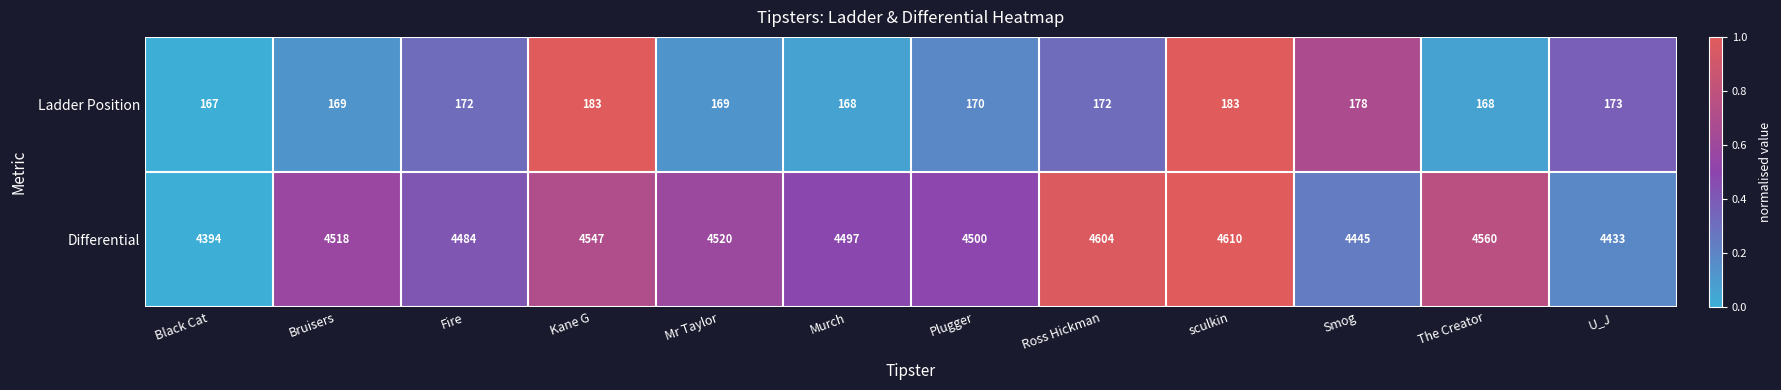

Reading left to right, extract all data points from this chart.

Ladder Position: 167	169	172	183	169	168	170	172	183	178	168	173
Differential: 4394	4518	4484	4547	4520	4497	4500	4604	4610	4445	4560	4433